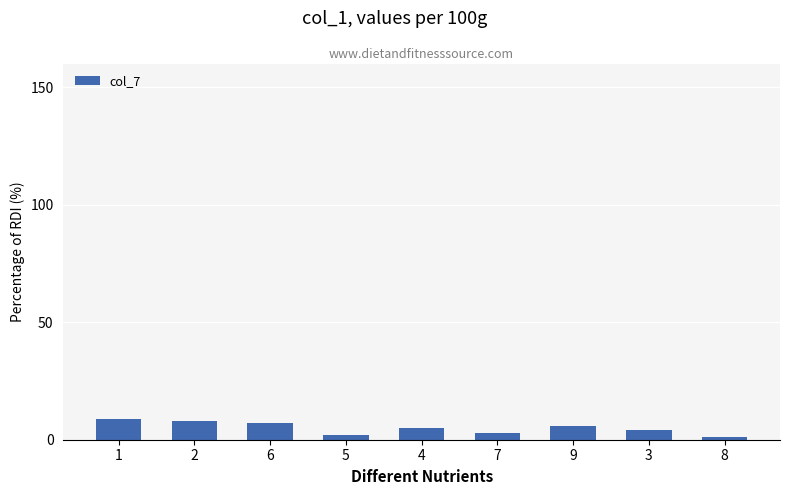

Are the bars grouped side by side (vs. stacked)?

No